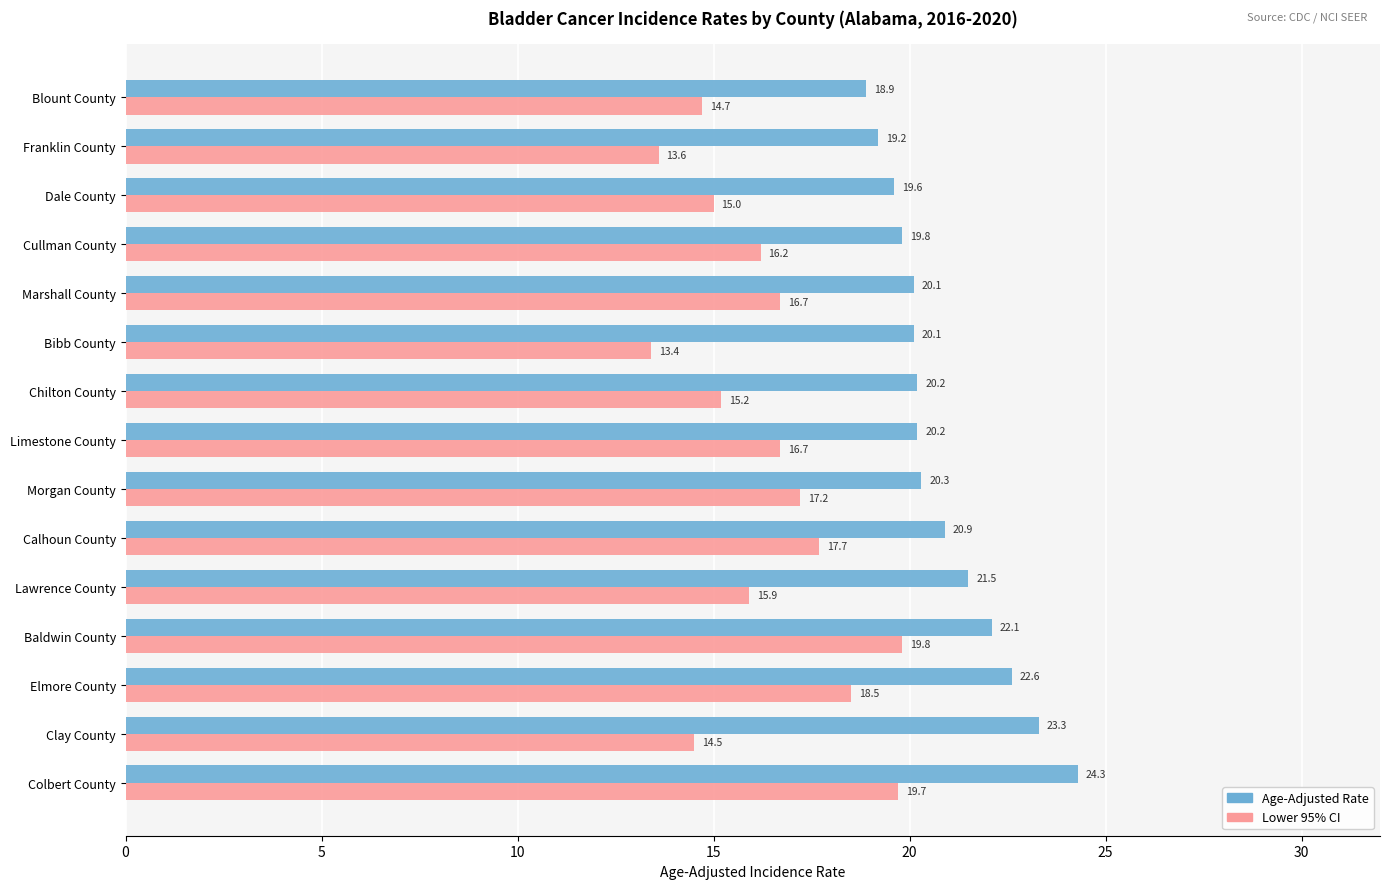

At which category is the sum across all series the highest?

Colbert County